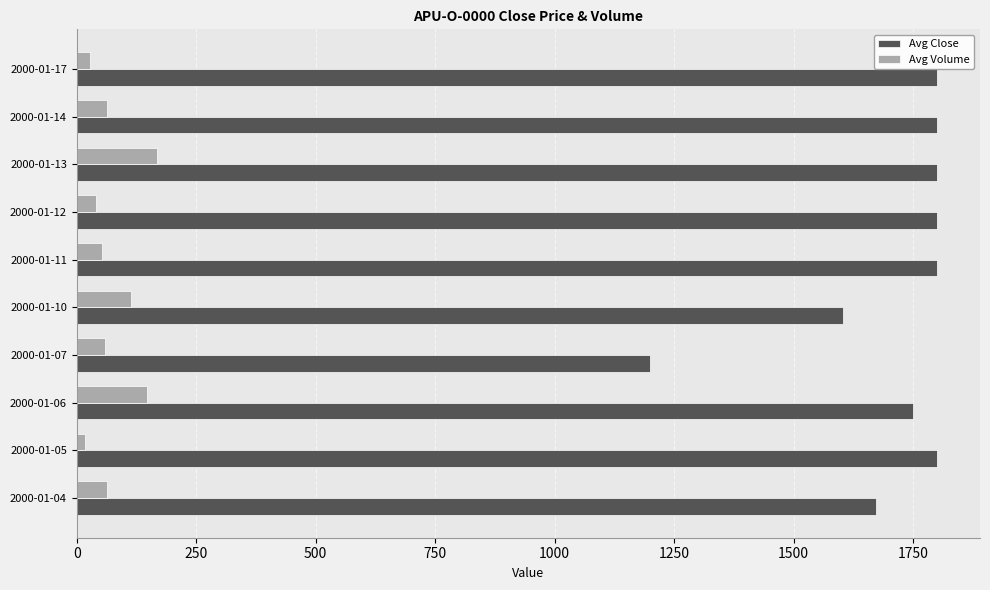

At how many categories does at least one series exceed 638?

10